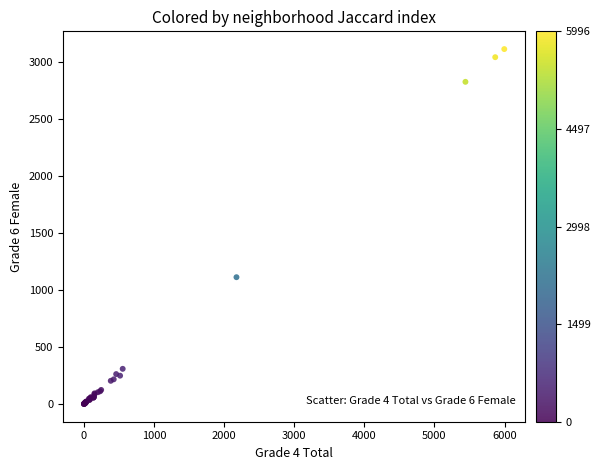

What Y value in the scatter plot is closest to 1555?

1111